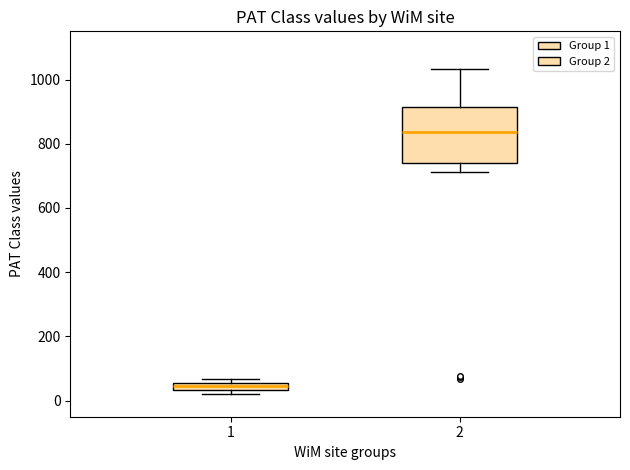

Which box has the highest median line?

2